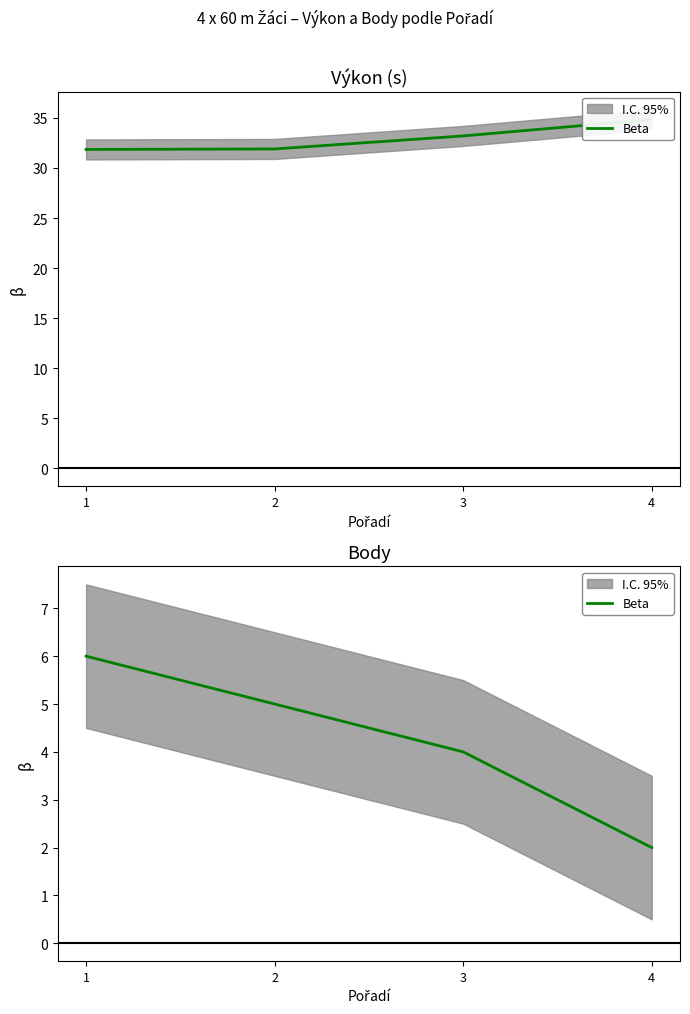

Which category has the lowest value across all series?

4